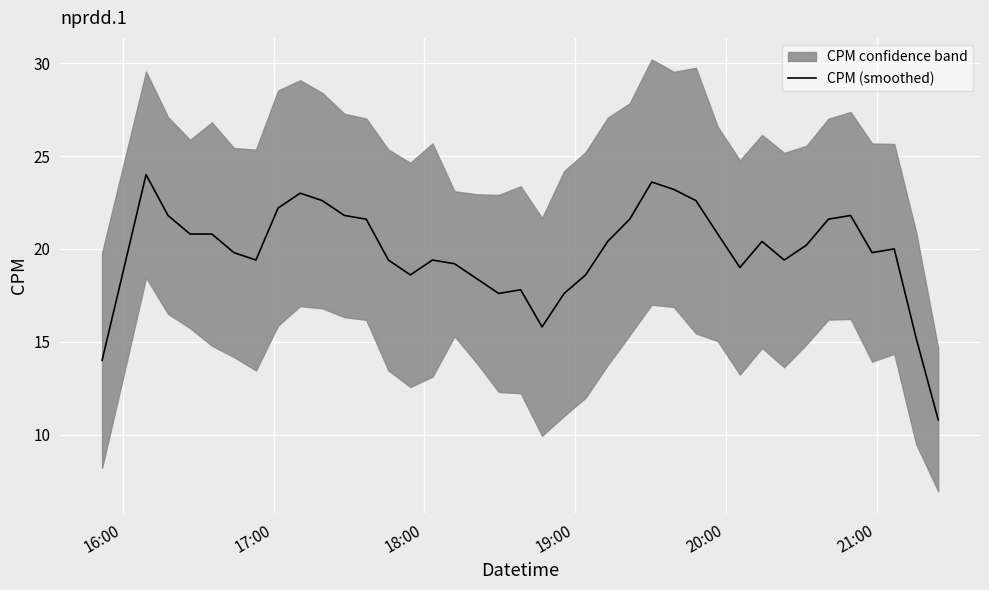

What is the lowest value of the CPM (smoothed) series?

10.8